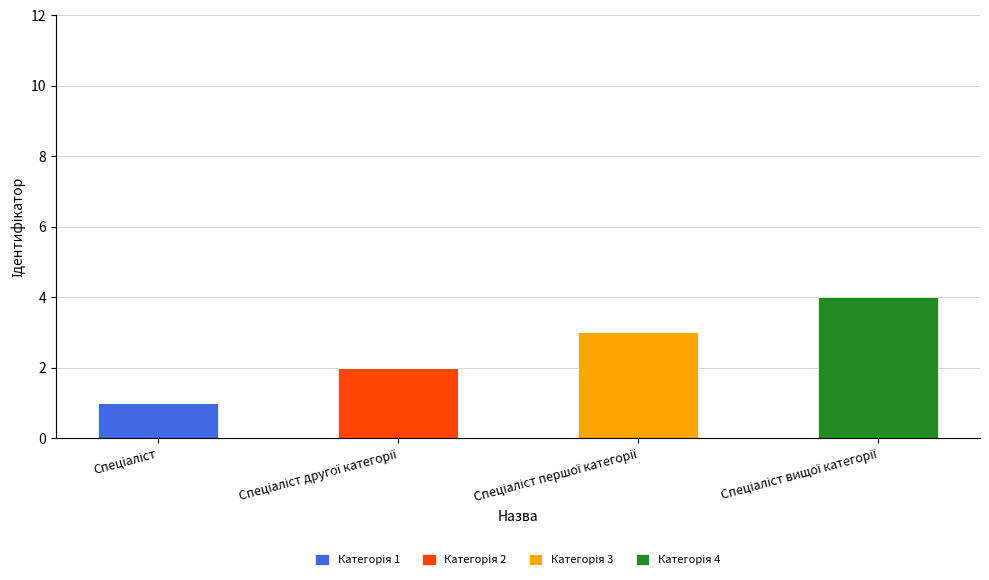

At which label is Категорія 1 closest to 0?

Спеціаліст другої категорії